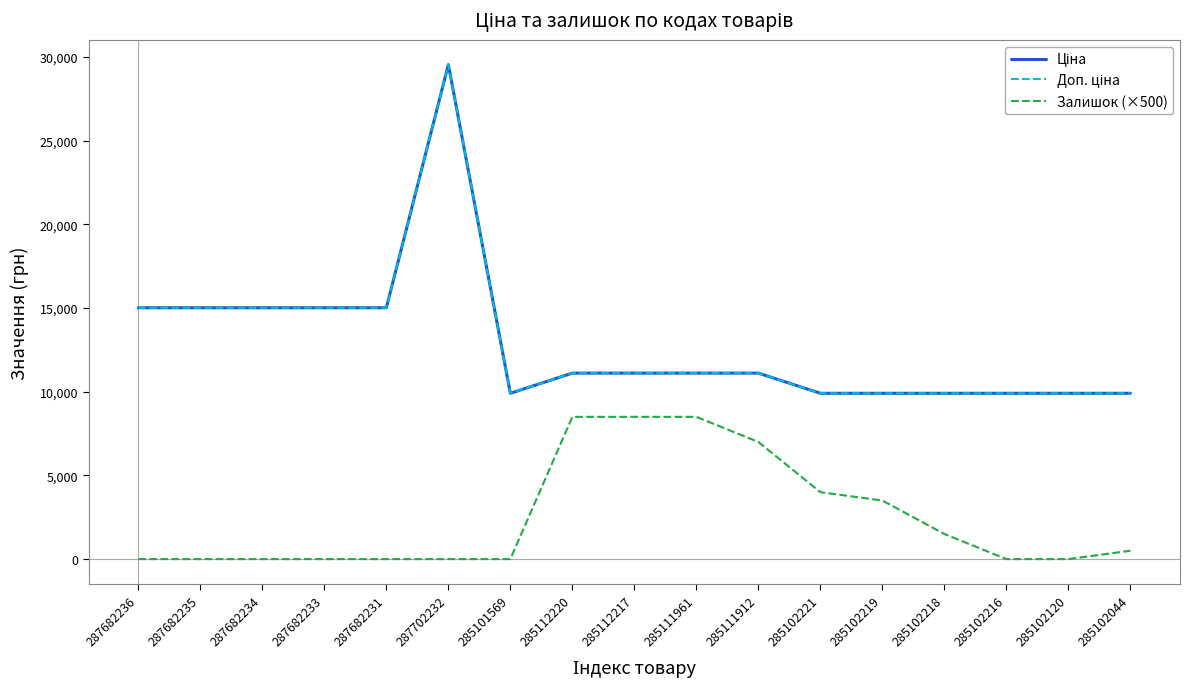

True or false: Ціна and Залишок (×500) intersect in this chart.

False